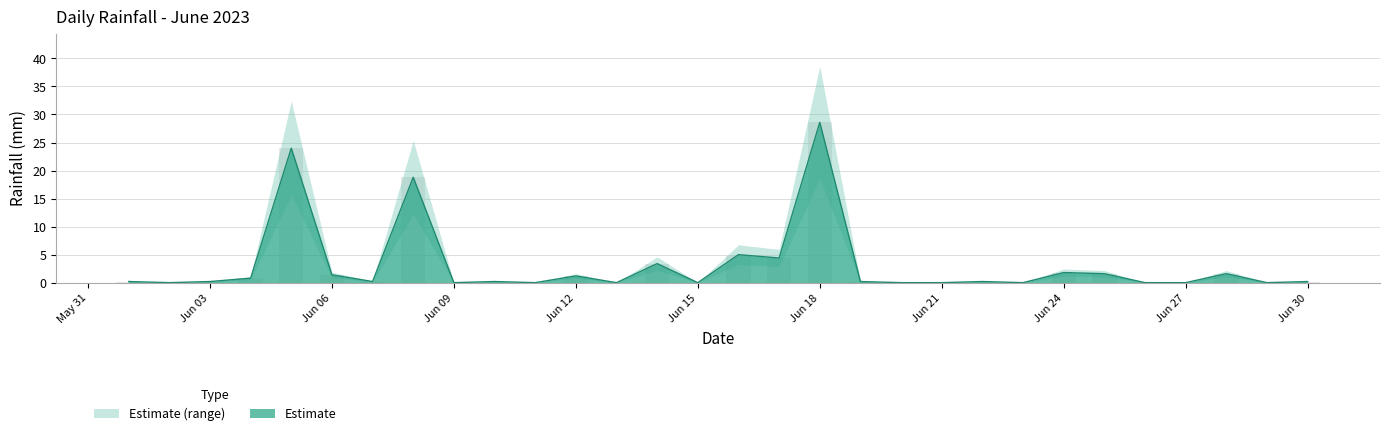

What is the difference between the values at 2023-06-25 and 2023-06-02?

1.6